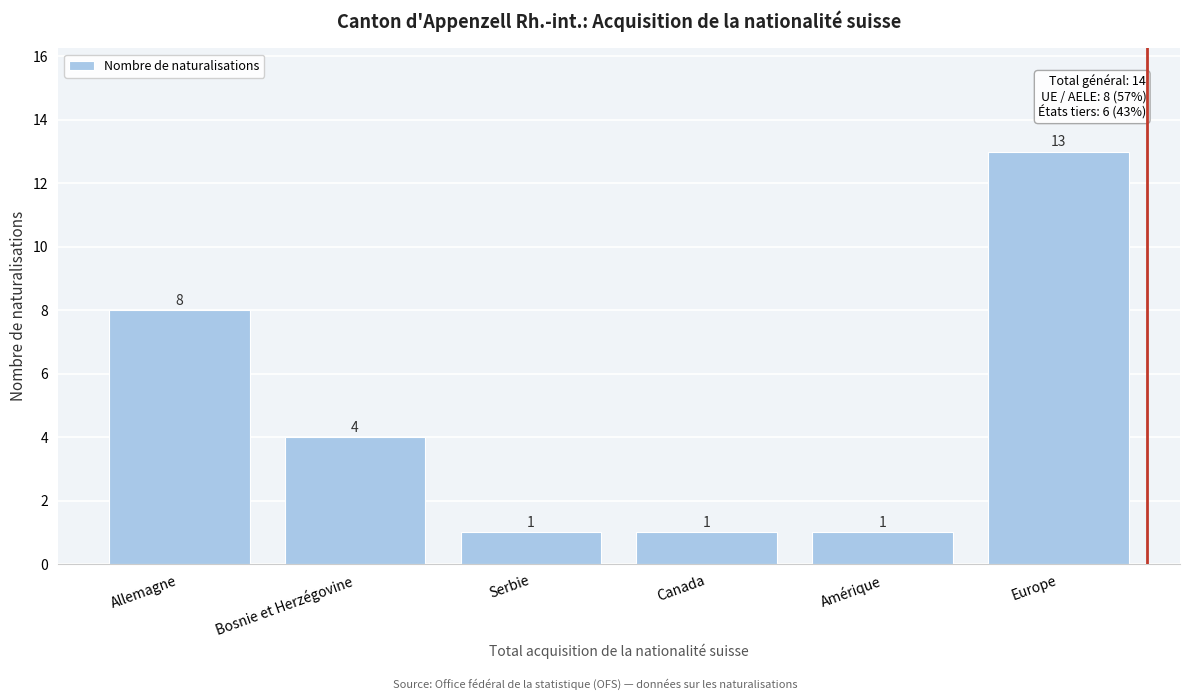

Reading left to right, transcribe all the data shown in this chart.

8	4	1	1	1	13